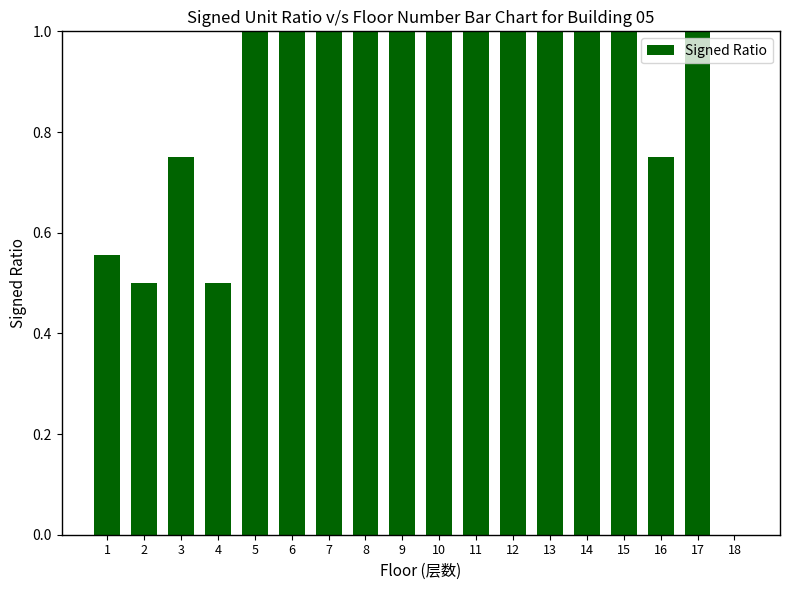

True or false: the data shows 0.4 at 11.

False